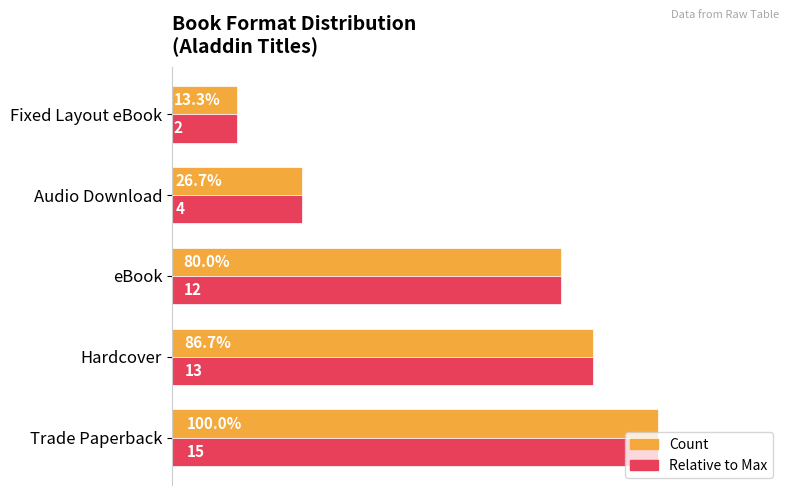

Which category has the lowest value across all series?

Fixed Layout eBook